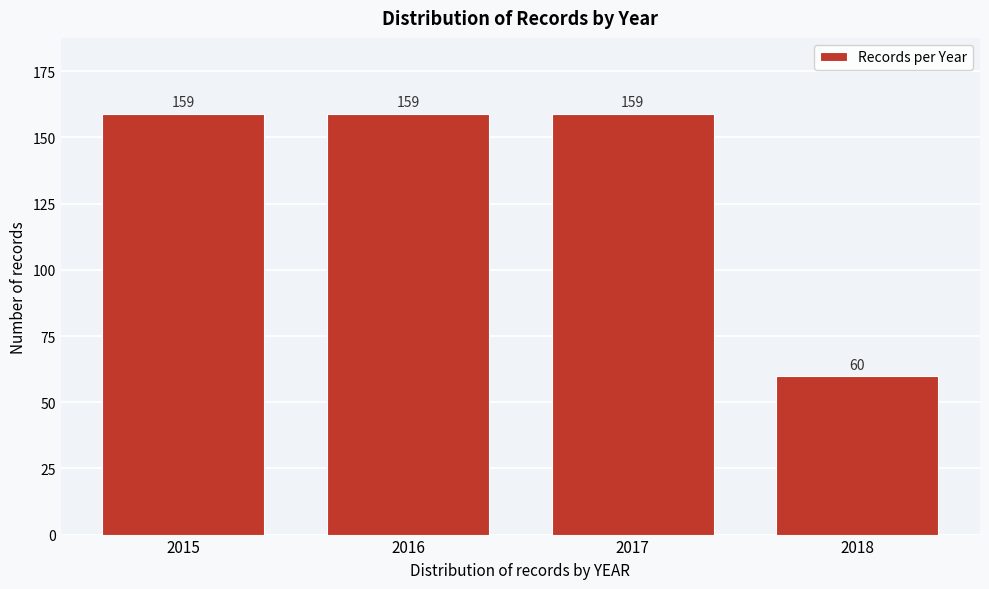

Reading right to left, what are all the values shown in this chart?

2018=60	2017=159	2016=159	2015=159